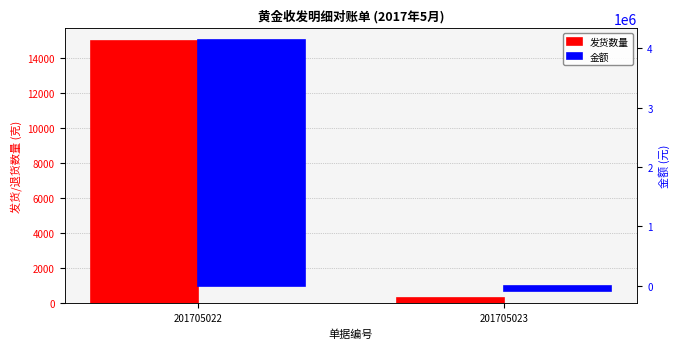

At which label does 金额 reach its peak?

201705022